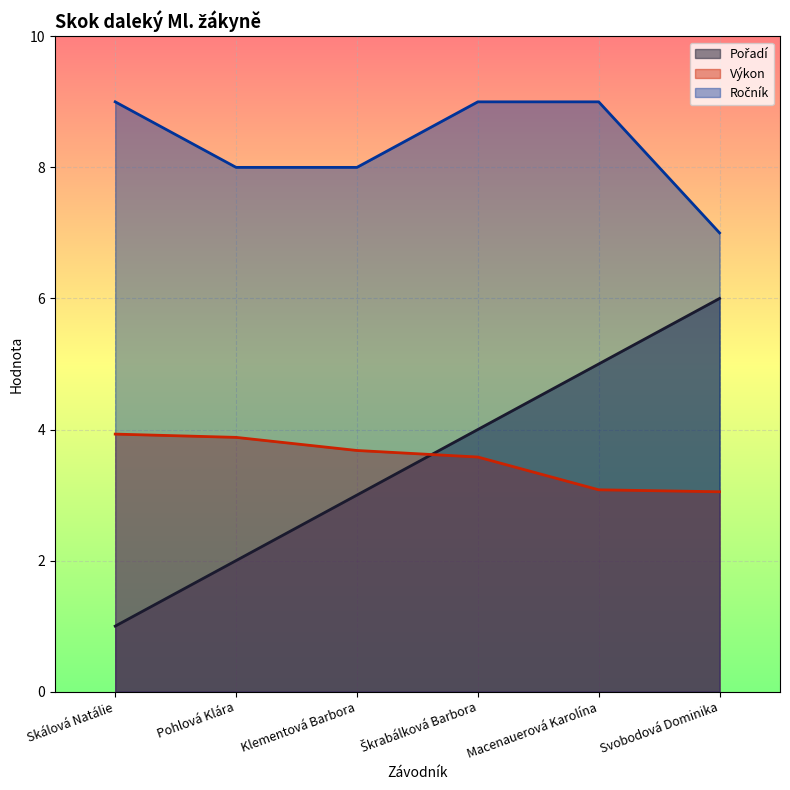

Which series has the largest total across all categories?

Ročník